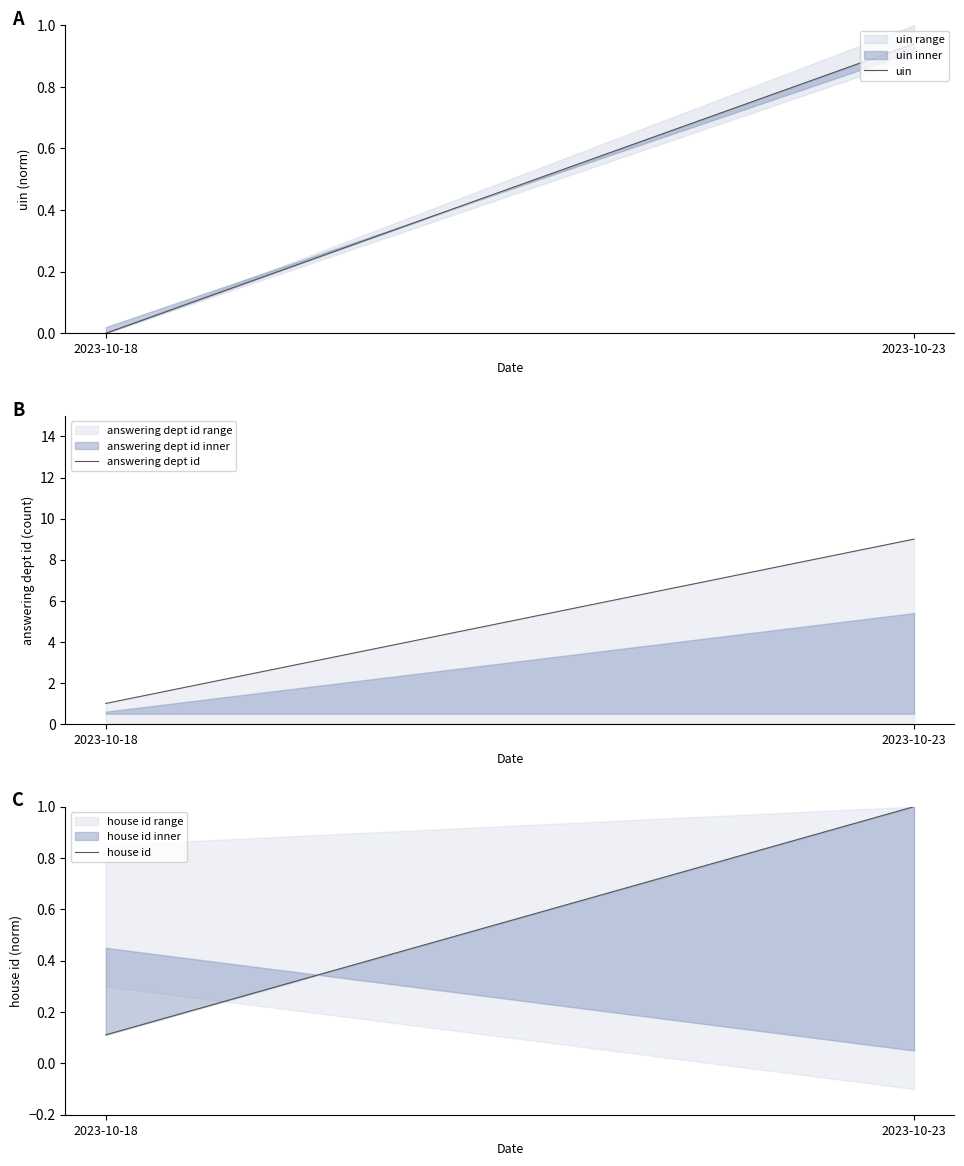

Rank the series at 2023-10-23 from lowest to highest value.

uin, house id, answering dept id